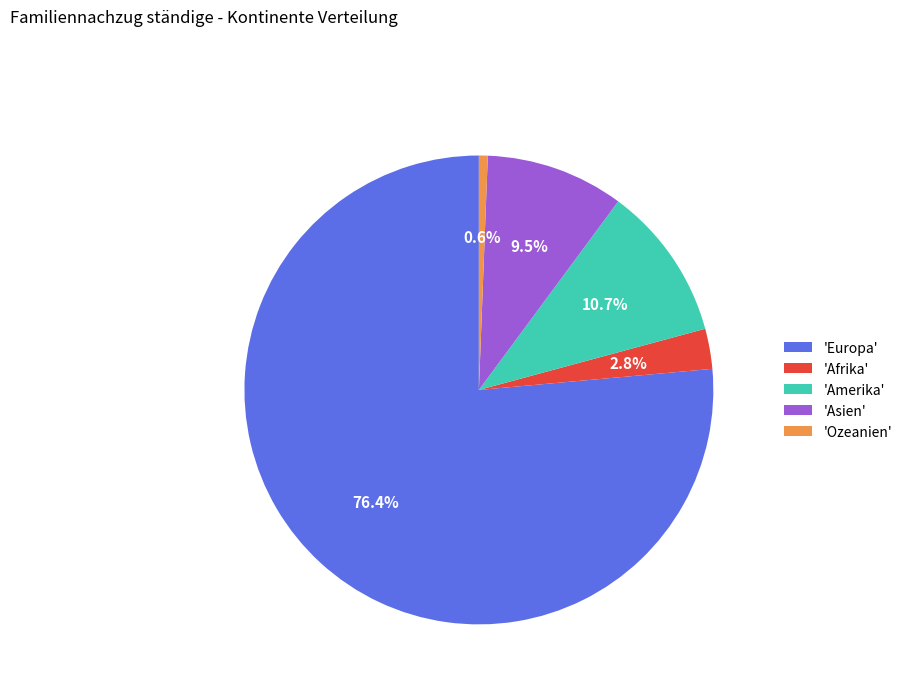

Is the sum of 'Europa' and 'Ozeanien' greater than half?

Yes